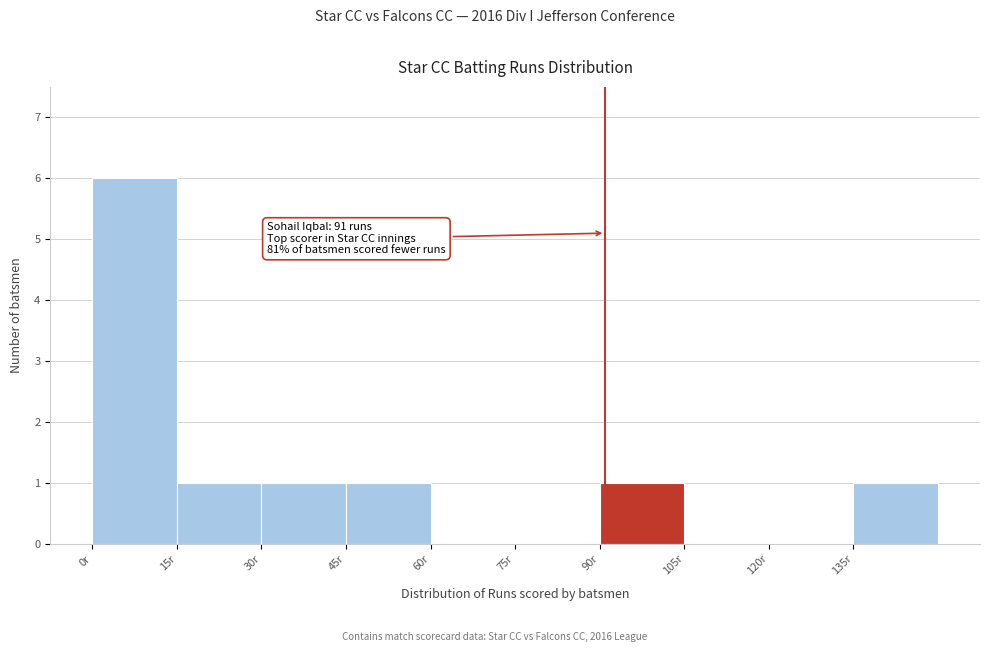

Over which range of the x-axis is the bar tallest?

0 to 15